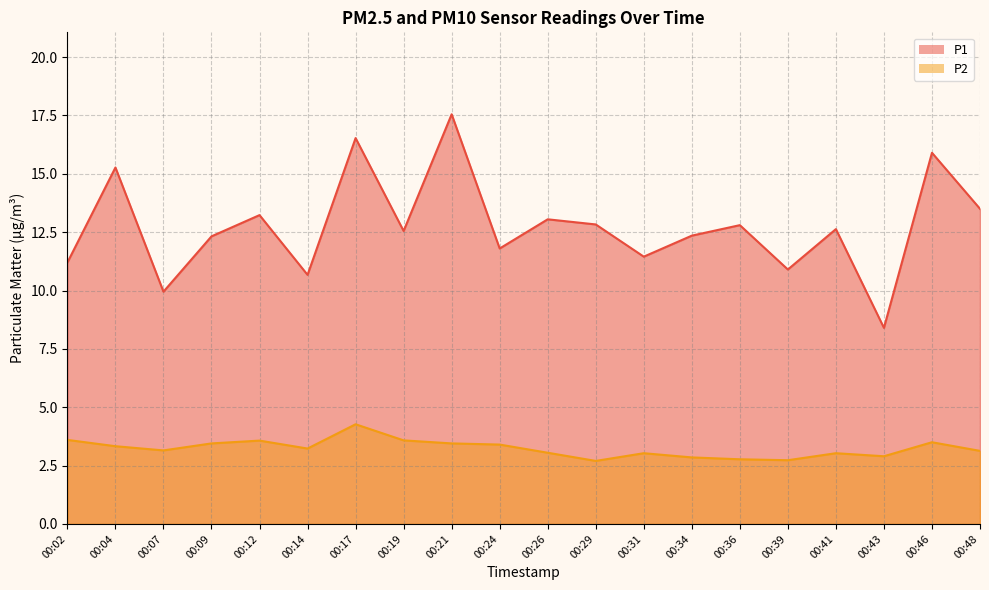

At which category does the chart reach its peak across all series?

00:21